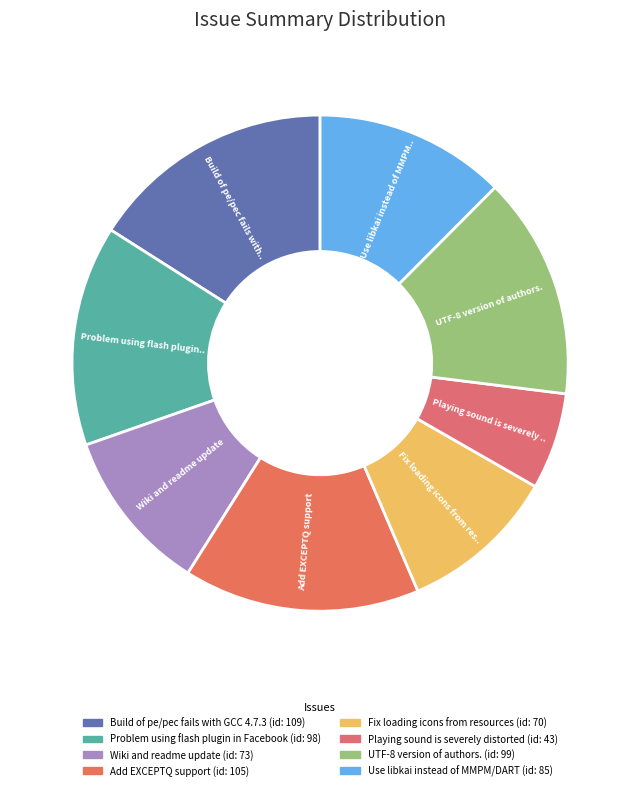

To the nearest percent, what is the difference between the largest and smallest slice percentages?

10%